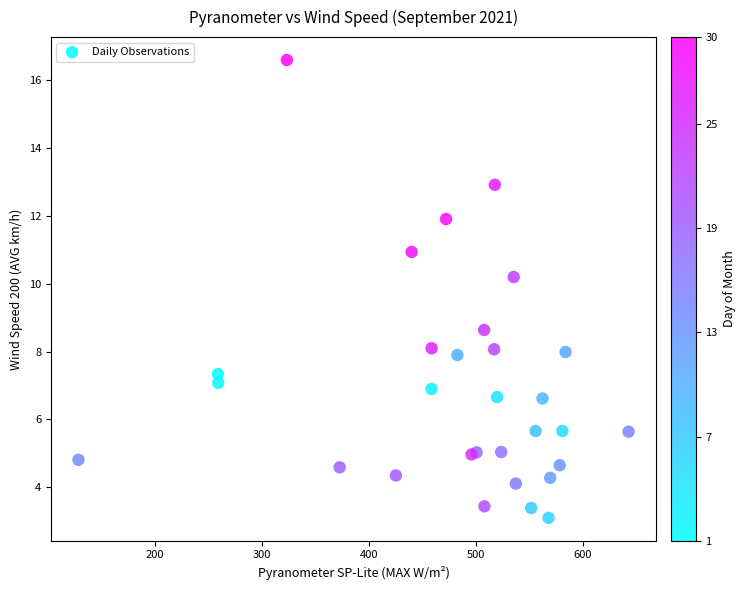

What Y value in the scatter plot is closest to 9?

8.6